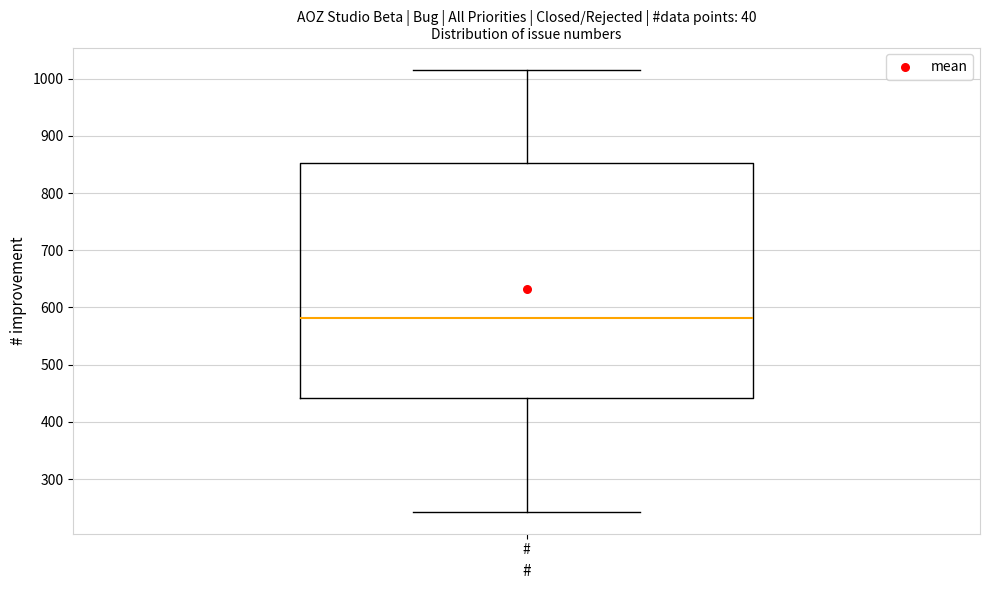

Transcribe this box plot: give where the median line is, the range the box spans, and where the two whiskers end, as read against the y-axis. The values are not printed on the chart, so give them approximately, as read against the axis.

median 580, box 440 to 850, whiskers 240 to 1020